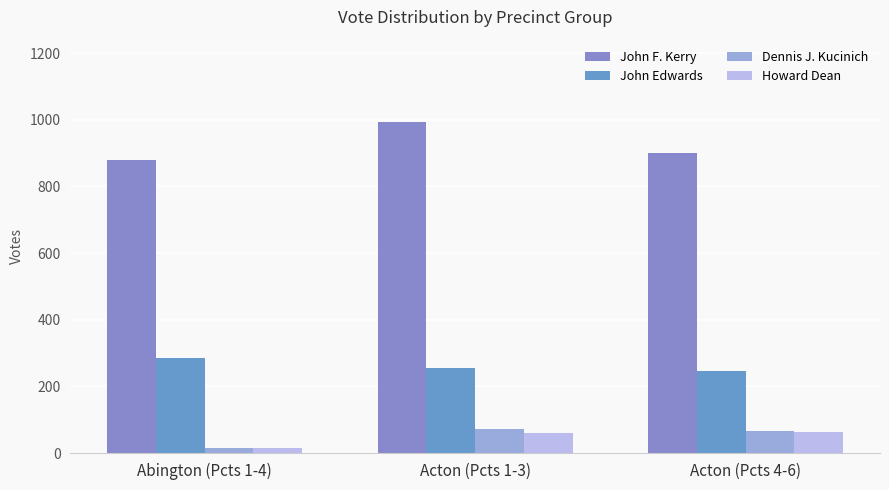

Which series has the widest spread of values?

John F. Kerry